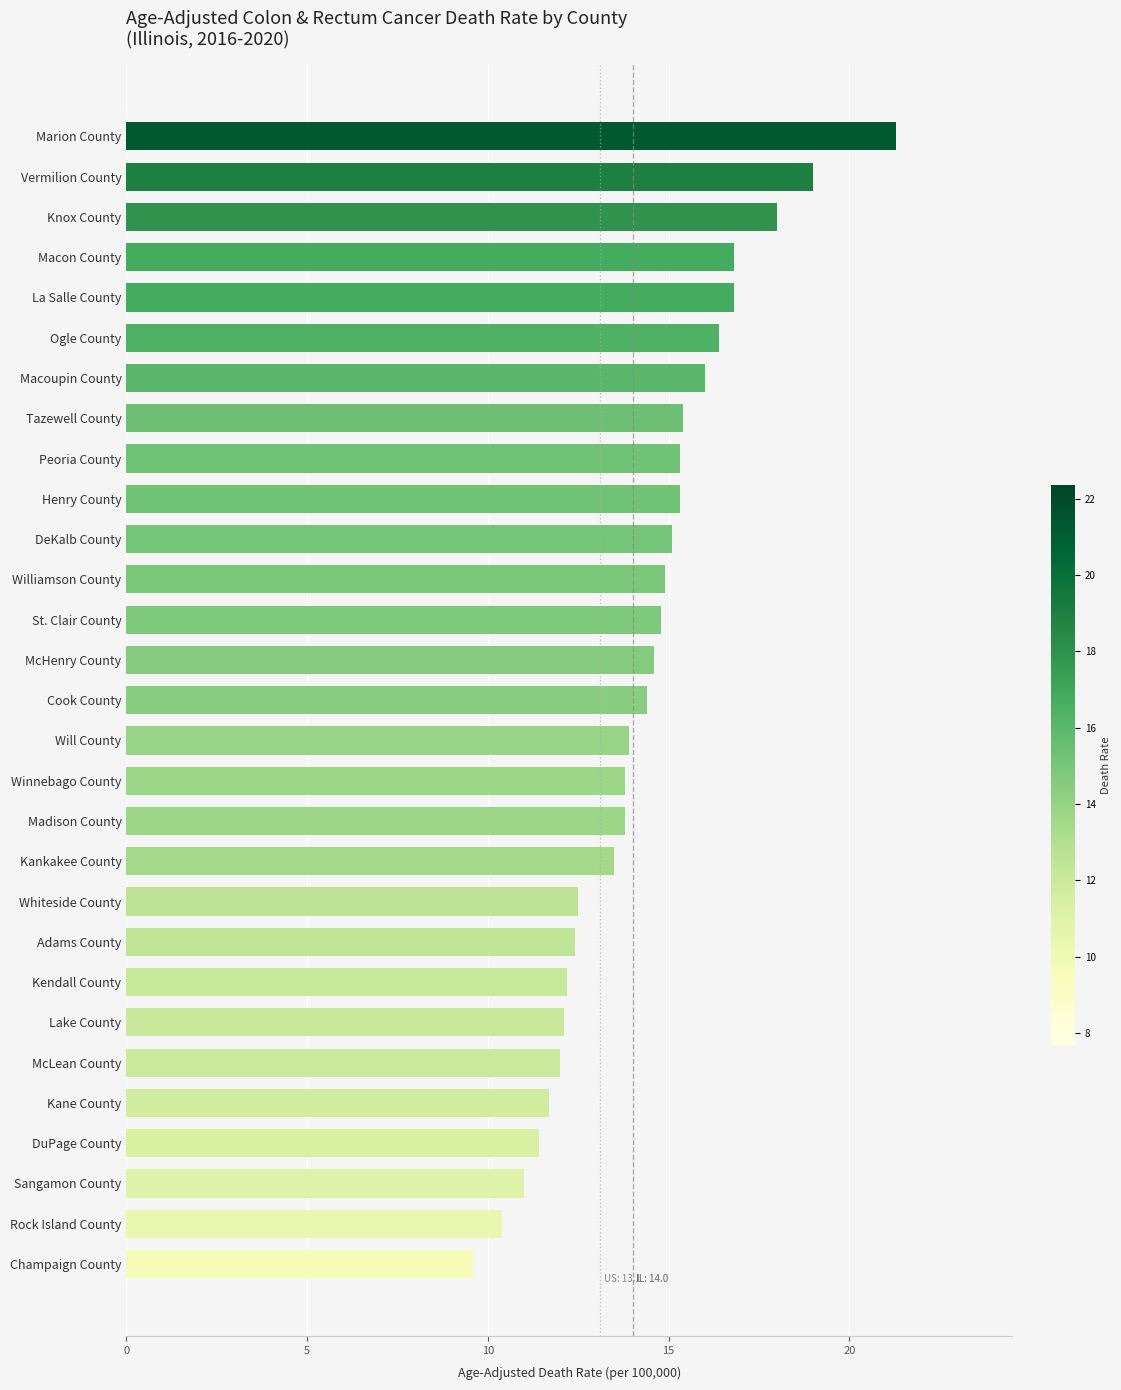

What is the value of the 27th bar from the top?

11.0